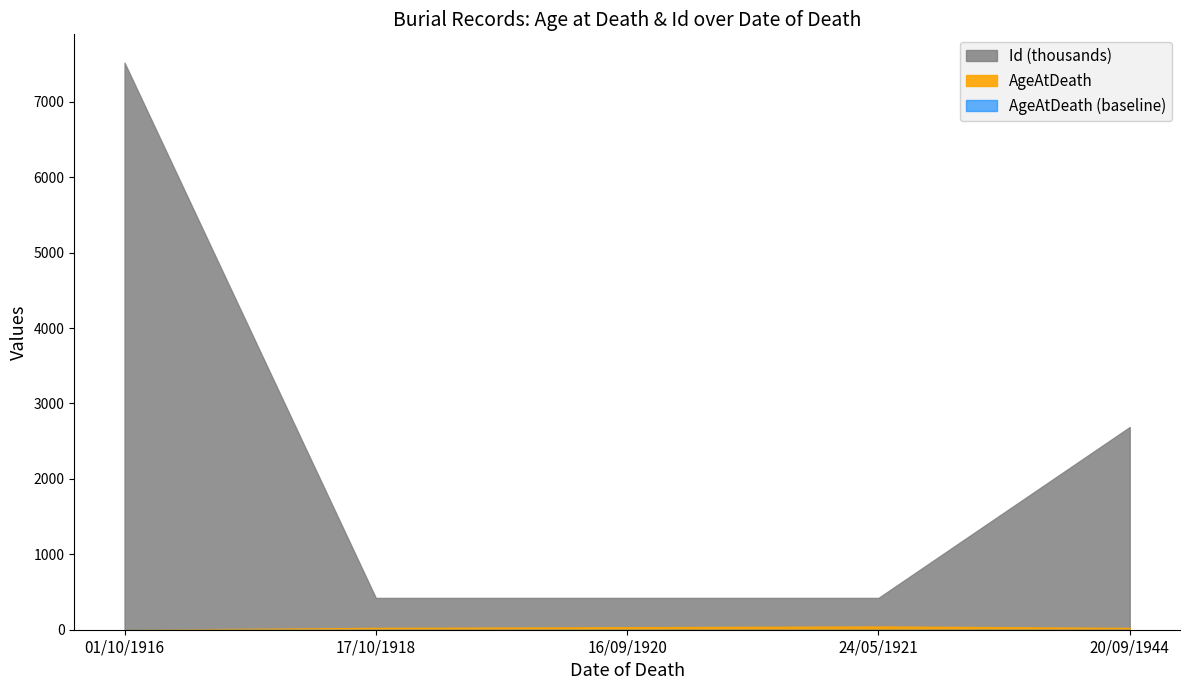

Where is AgeAtDeath nearest to the value 21?

17/10/1918